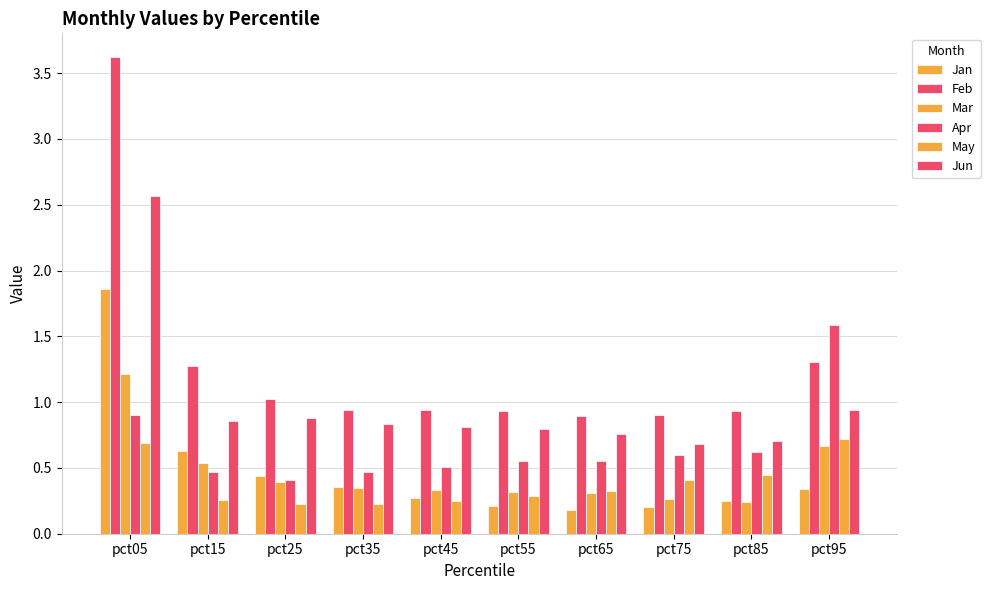

Are the bars grouped side by side (vs. stacked)?

Yes